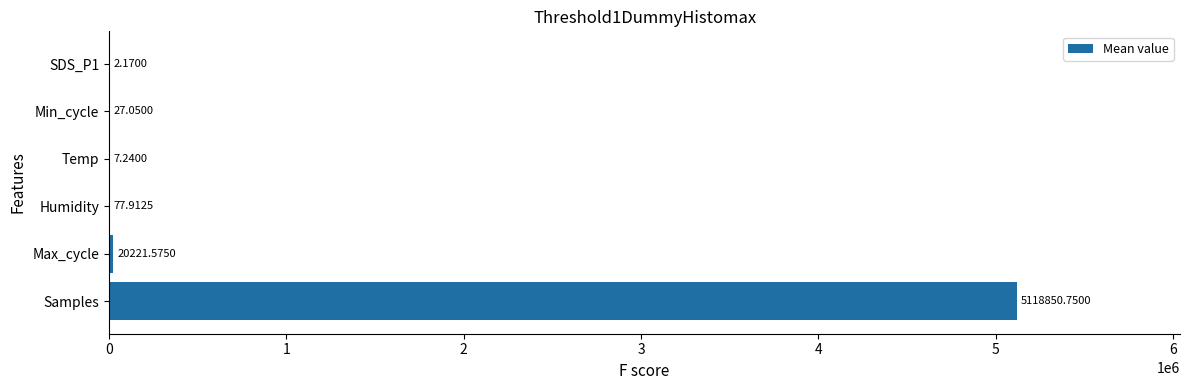

What is the maximum value shown in the chart?

5118850.8